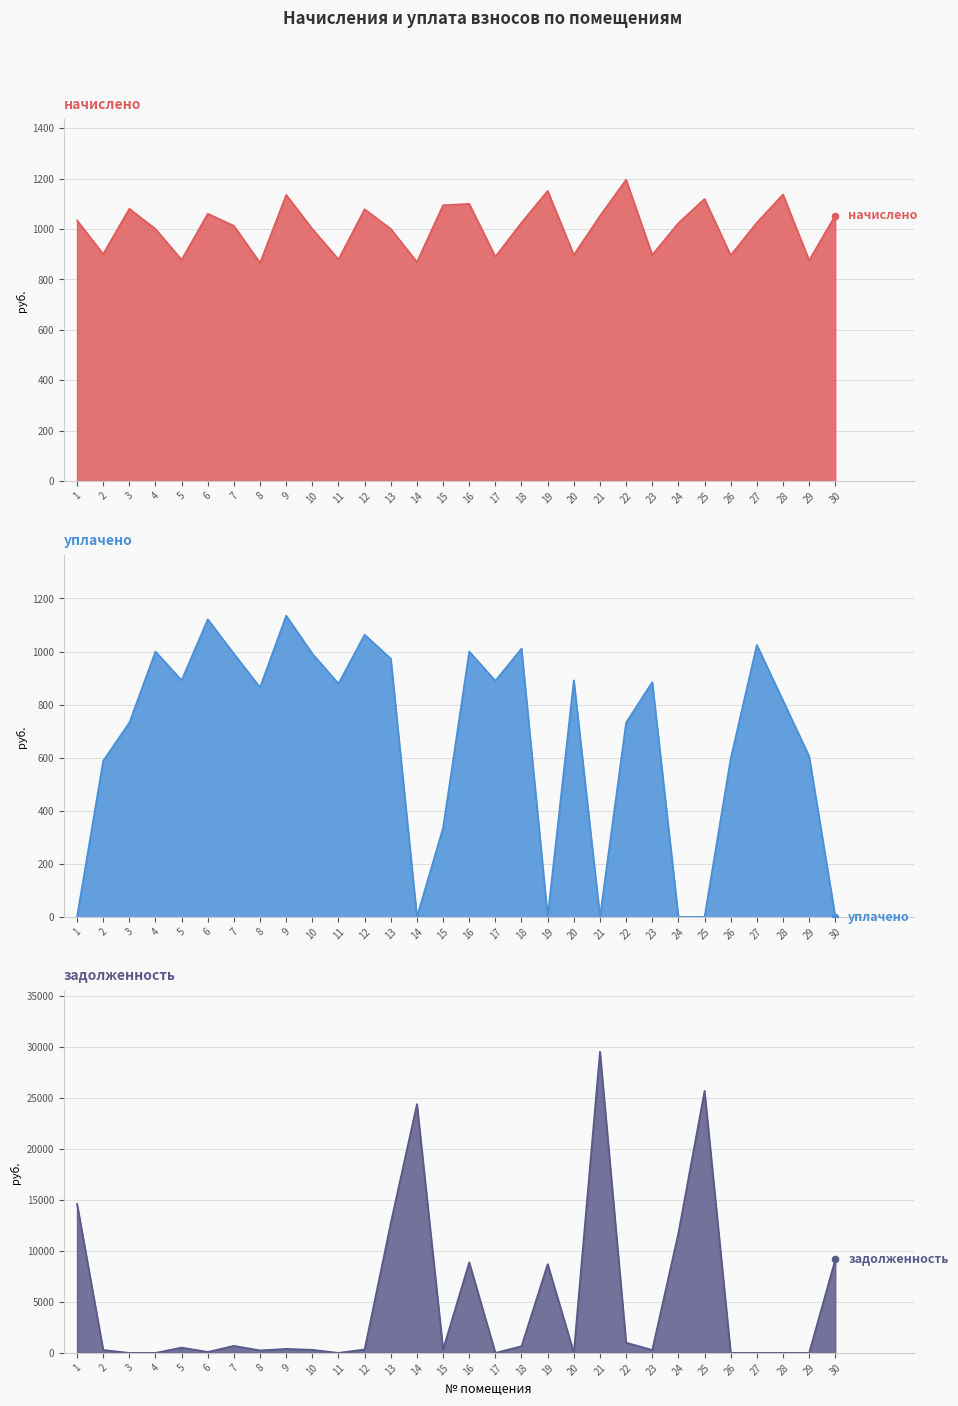

At how many categories does at least one series exceed 21576?

3